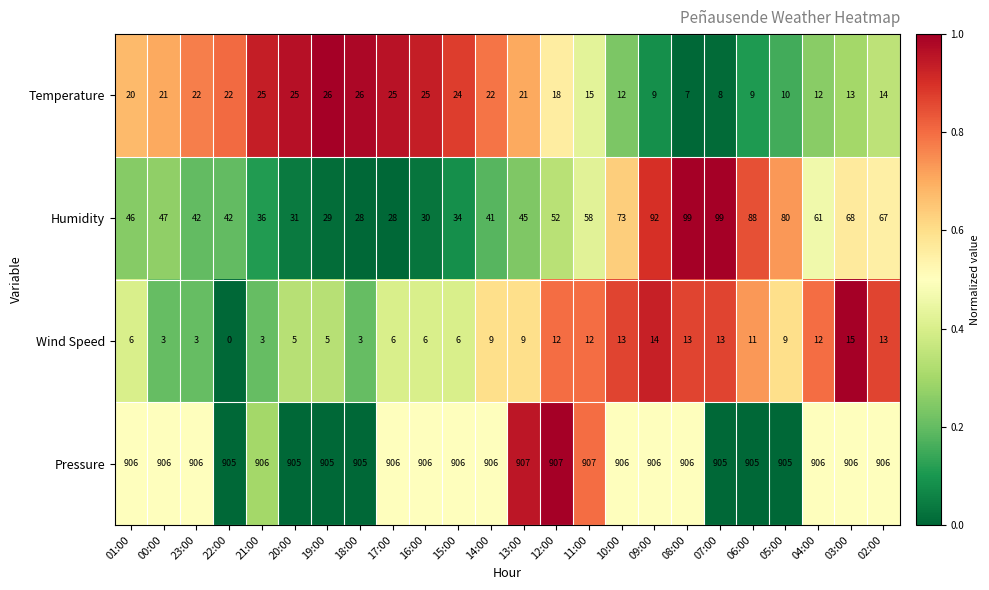

At 13:00, list the series in order from smallest to largest.

Wind Speed, Temperature, Humidity, Pressure